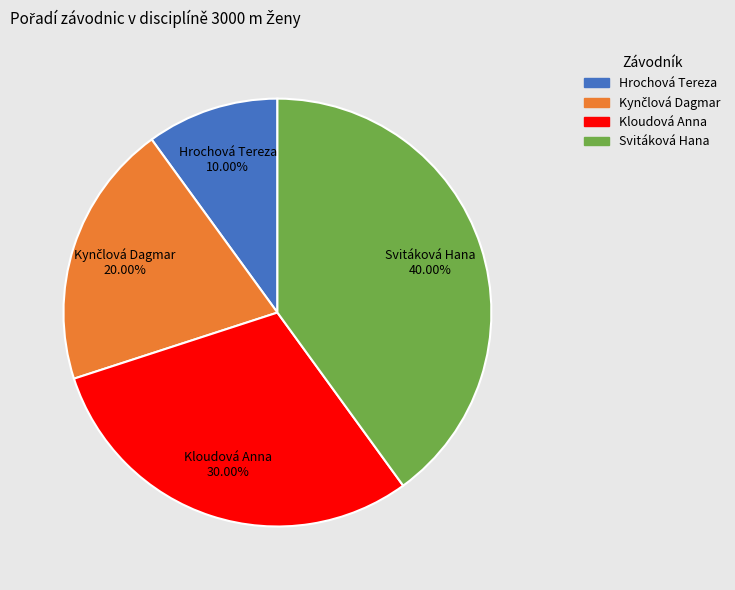

Is Hrochová Tereza the majority of the pie?

No